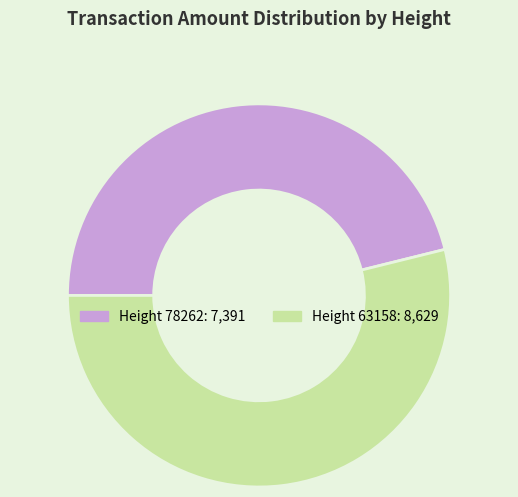

Does any single category account for the majority?

Yes